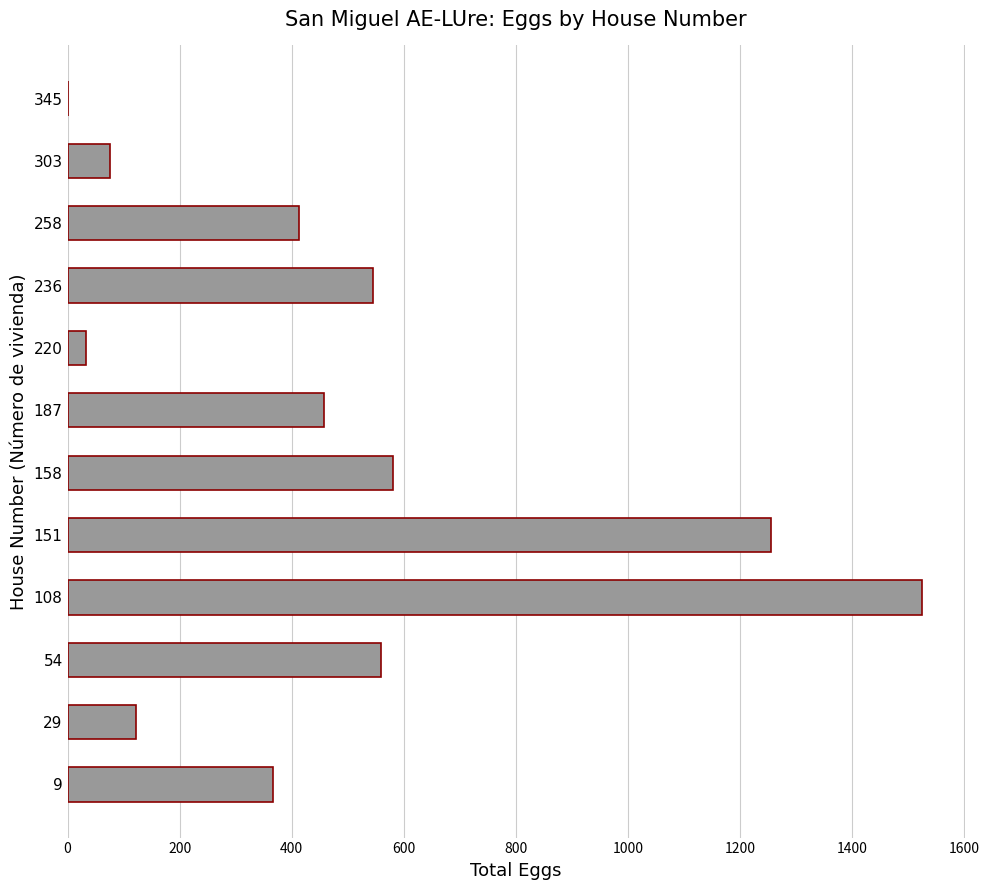

Which has a higher value, 220 or 158?

158